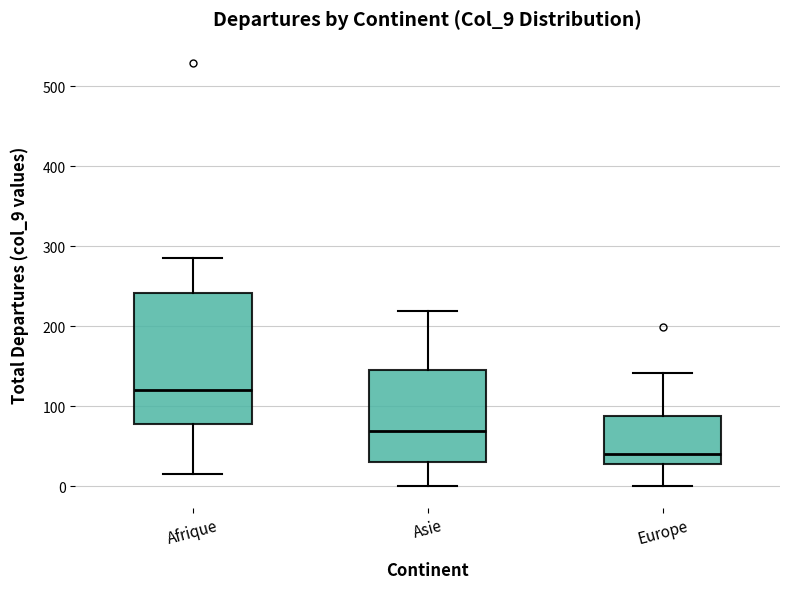

Which box has the lowest median line?

Europe